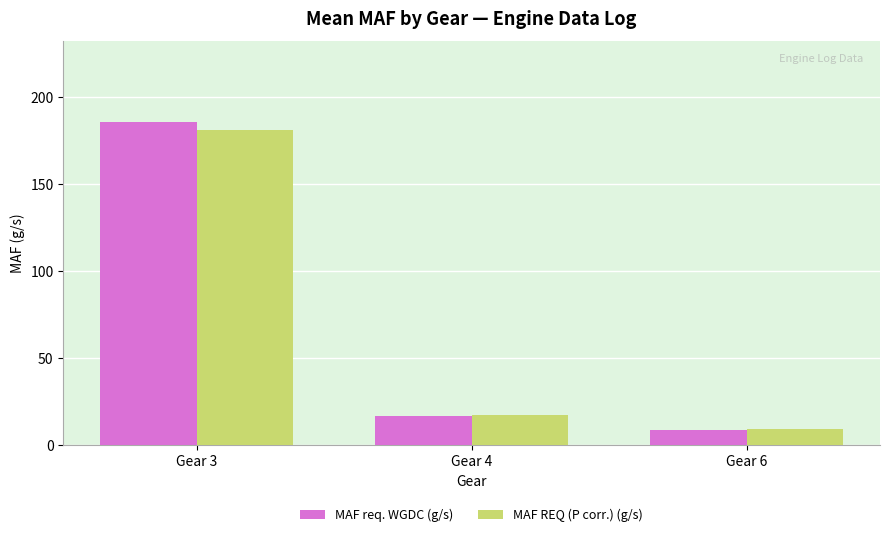

What are all the series names shown in the legend?

MAF req. WGDC (g/s), MAF REQ (P corr.) (g/s)